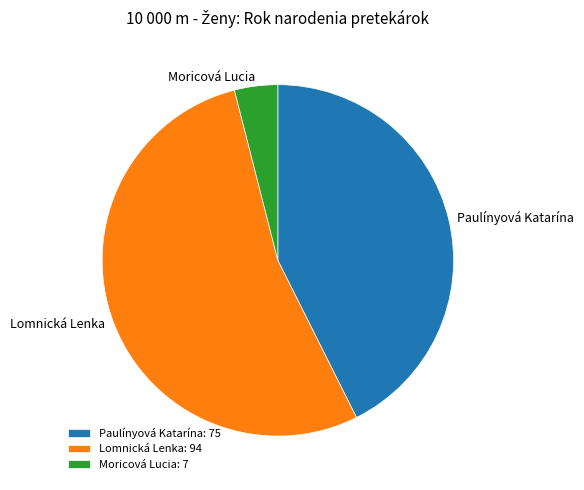

Which category has the biggest portion of the pie?

Lomnická Lenka